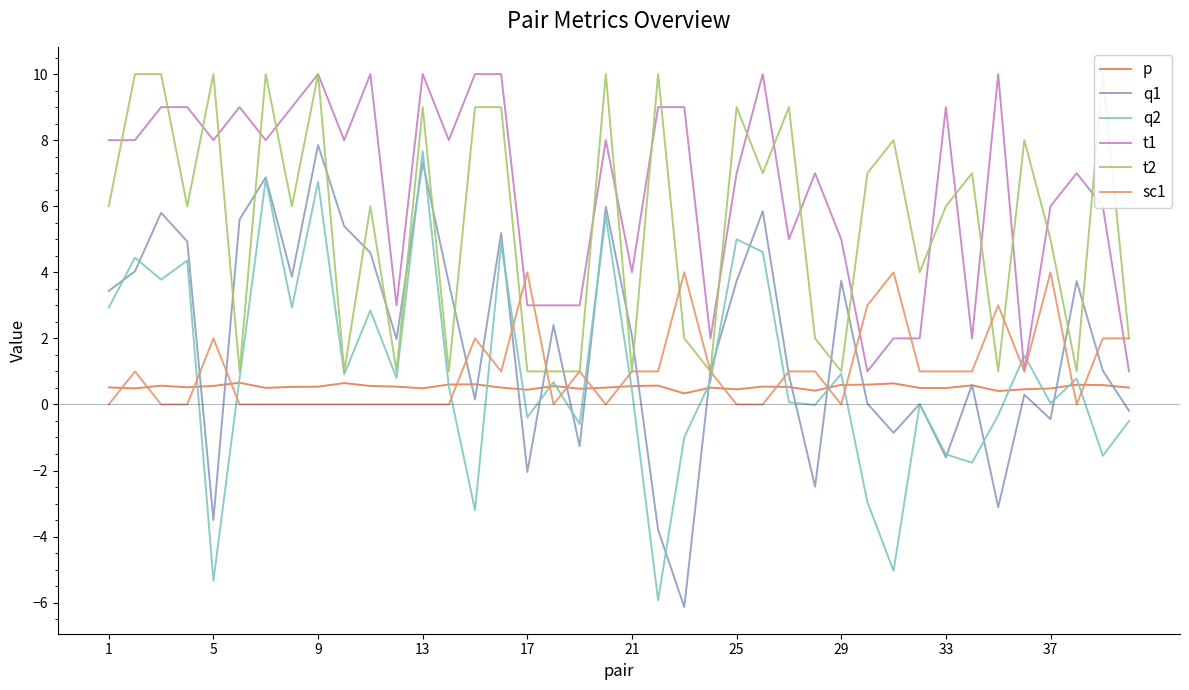

True or false: sc1 has a value of 2.0 at 38.

True